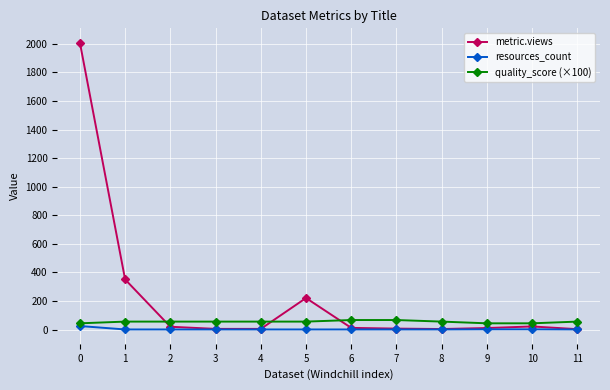

What is the value of the quality_score (×100) point at the 3rd from the left?

56.0